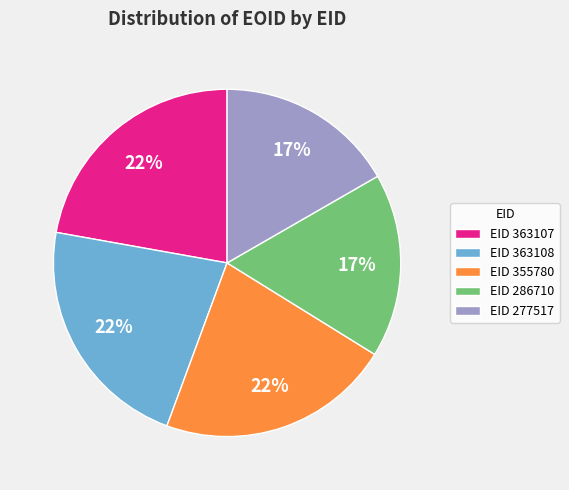

To the nearest percent, what is the difference between the largest and smallest slice percentages?

5%